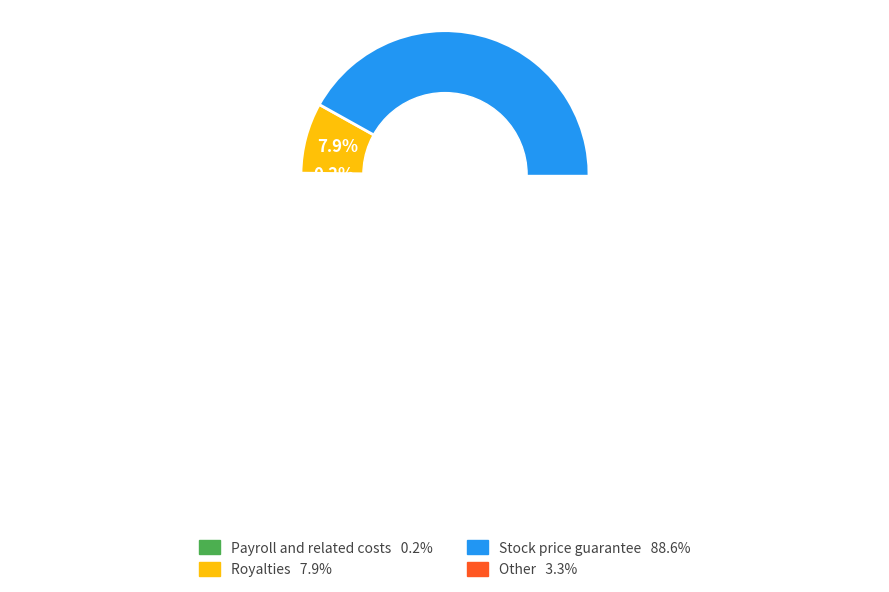

To the nearest percent, what portion does Stock price guarantee represent?

89%